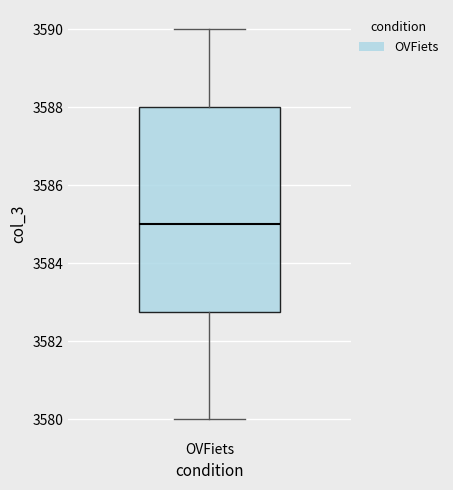

Transcribe this box plot: give where the median line is, the range the box spans, and where the two whiskers end, as read against the y-axis. The values are not printed on the chart, so give them approximately, as read against the axis.

median 3585.0, box 3582.8 to 3588.0, whiskers 3580.0 to 3590.0